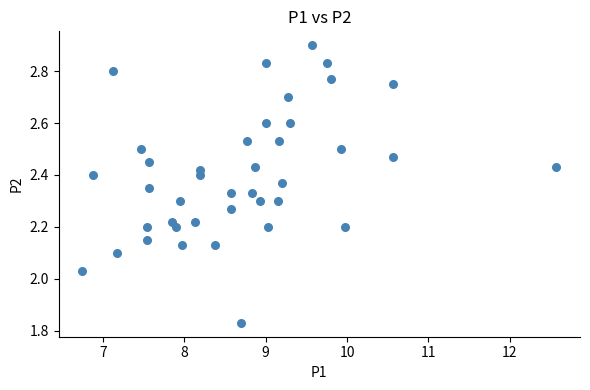

What is the range of Y values (max minus min)?

1.1